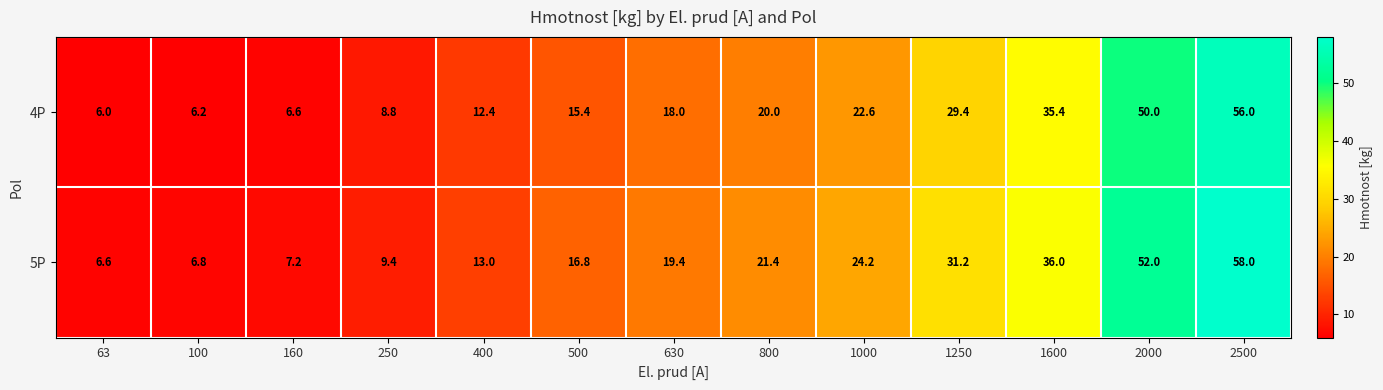

What is the minimum value shown in the chart?

6.0